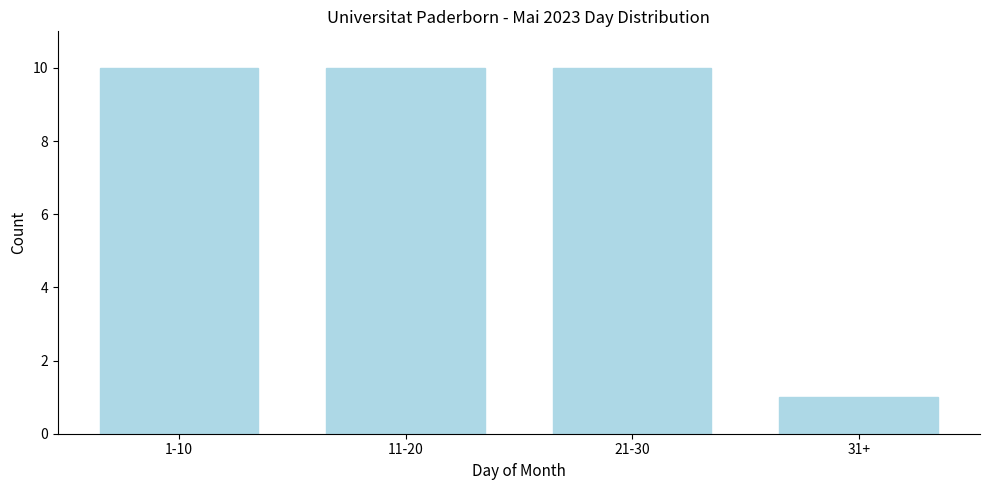

Reading right to left, what are all the values shown in this chart?

31+=1	21-30=10	11-20=10	1-10=10